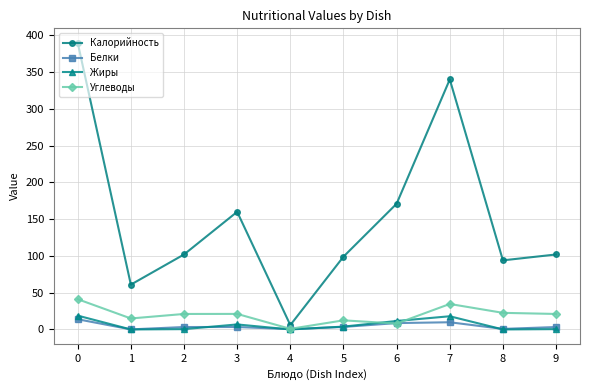

What is the sum of all Белки values?

47.3